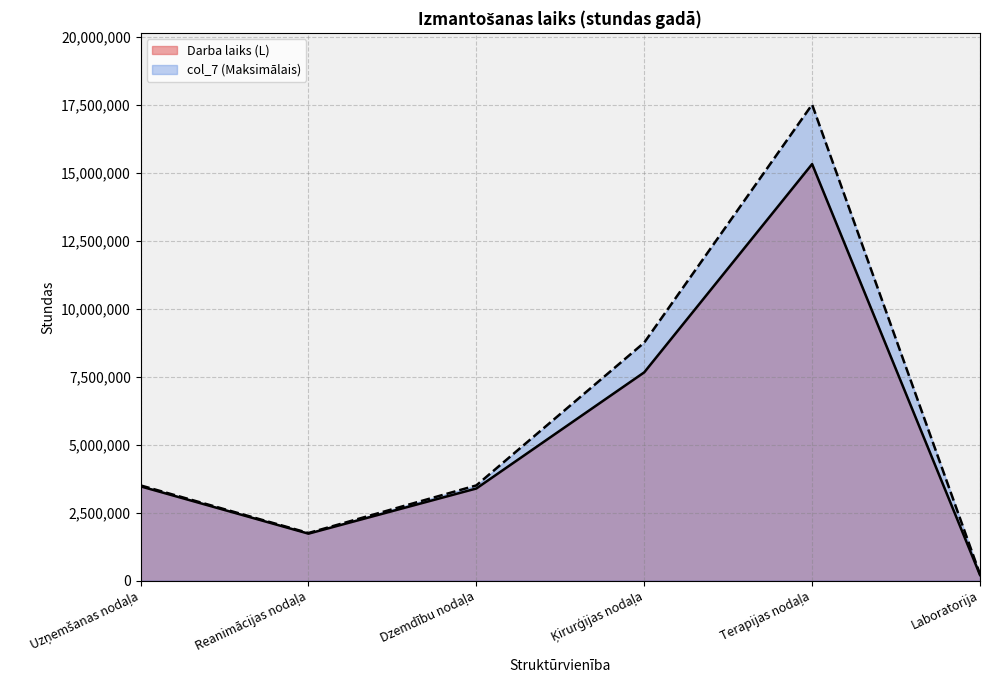

Where does the Darba laiks (L) series first go above 3469310?

Uzņemšanas nodaļa